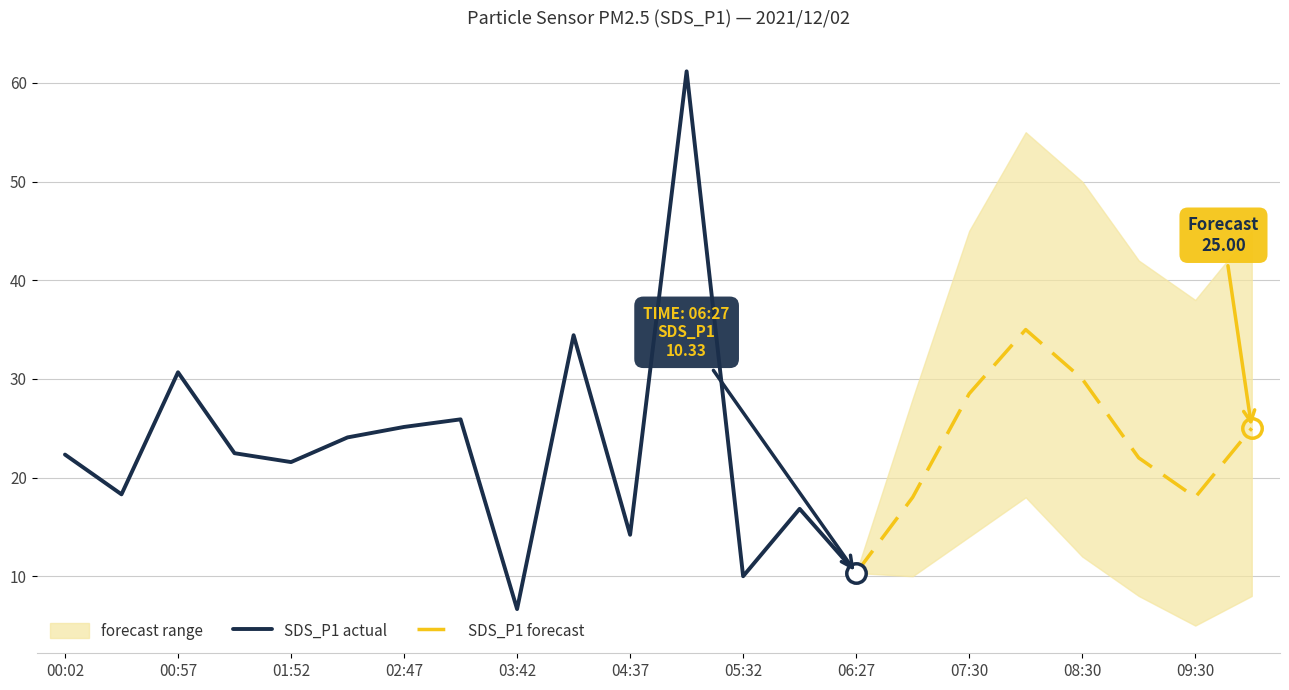

What is the maximum value for SDS_P1 actual?

61.2